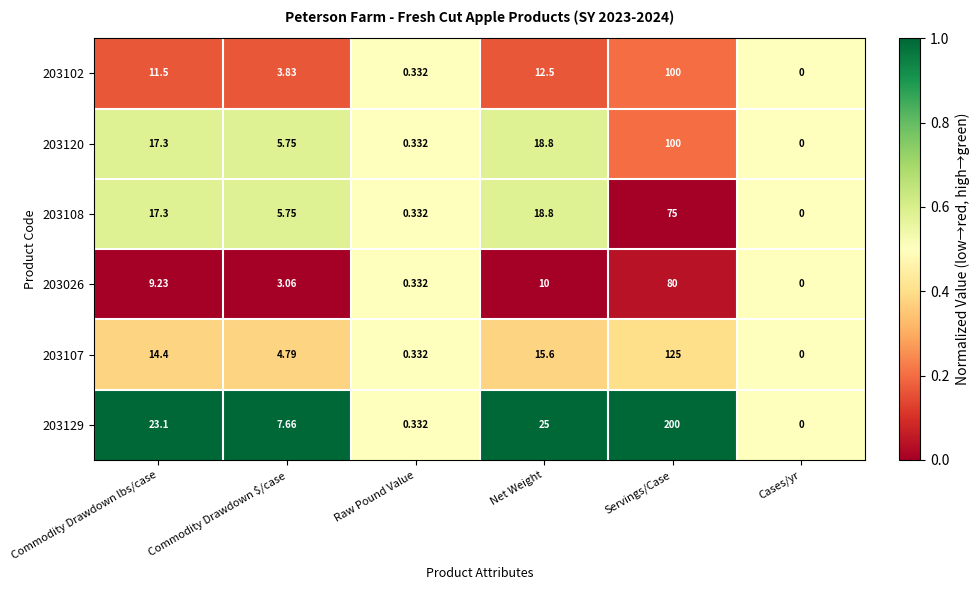

Where does the 203108 series first go above 17?

Commodity Drawdown lbs/case